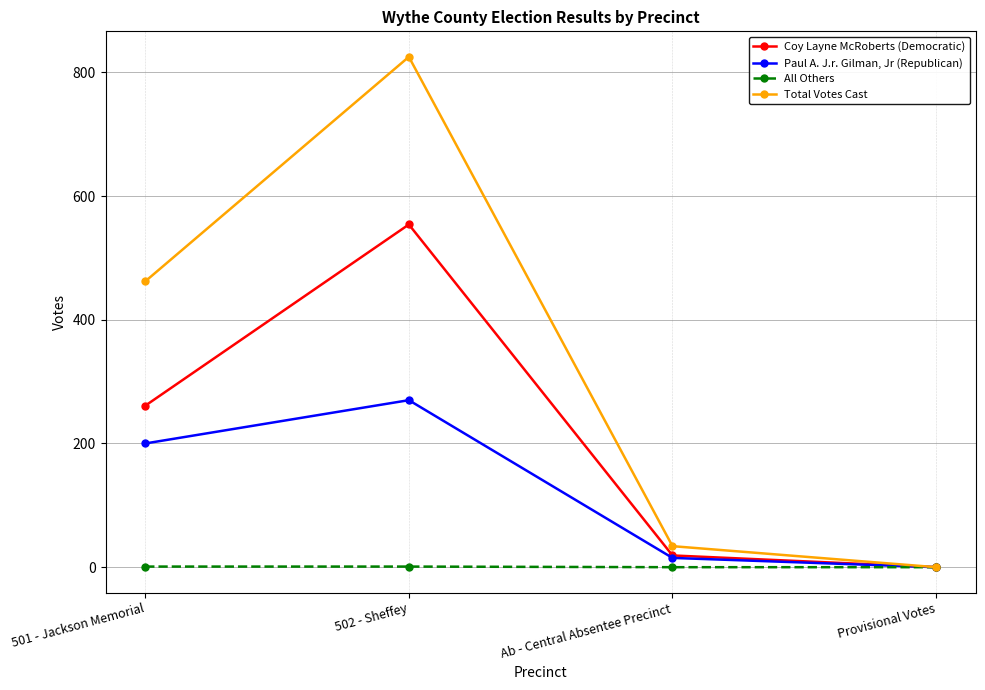

Is it true that Total Votes Cast equals 825 at 502 - Sheffey?

True